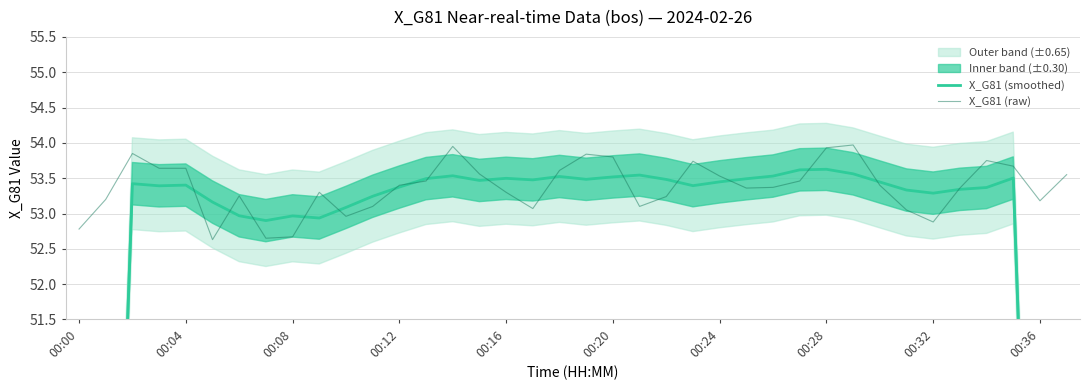

What position from the left is 00:32?

33